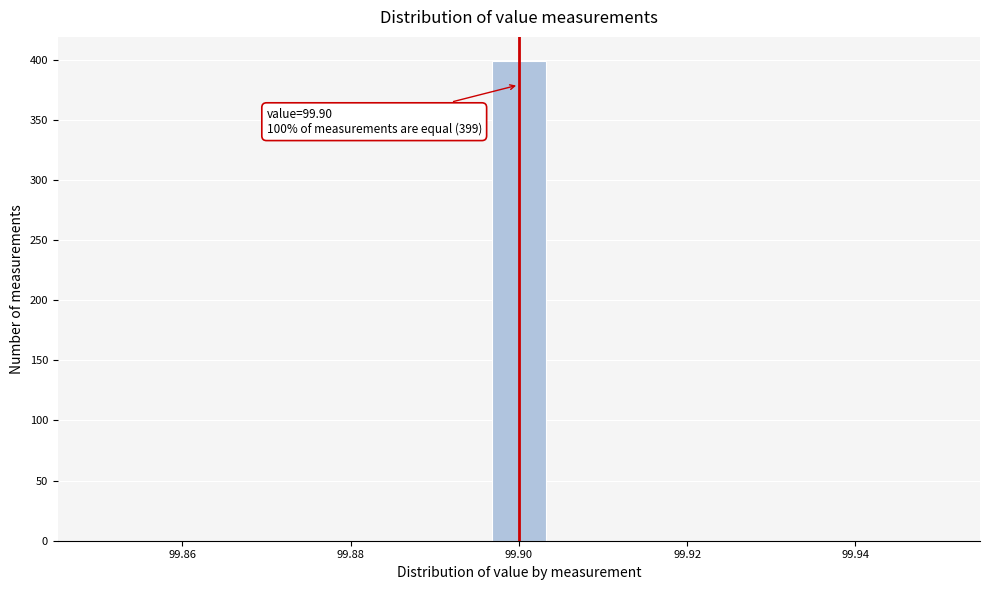

Around what value on the x-axis is the tallest bar? Give the approximate position of its centre, as read against the axis.

99.900